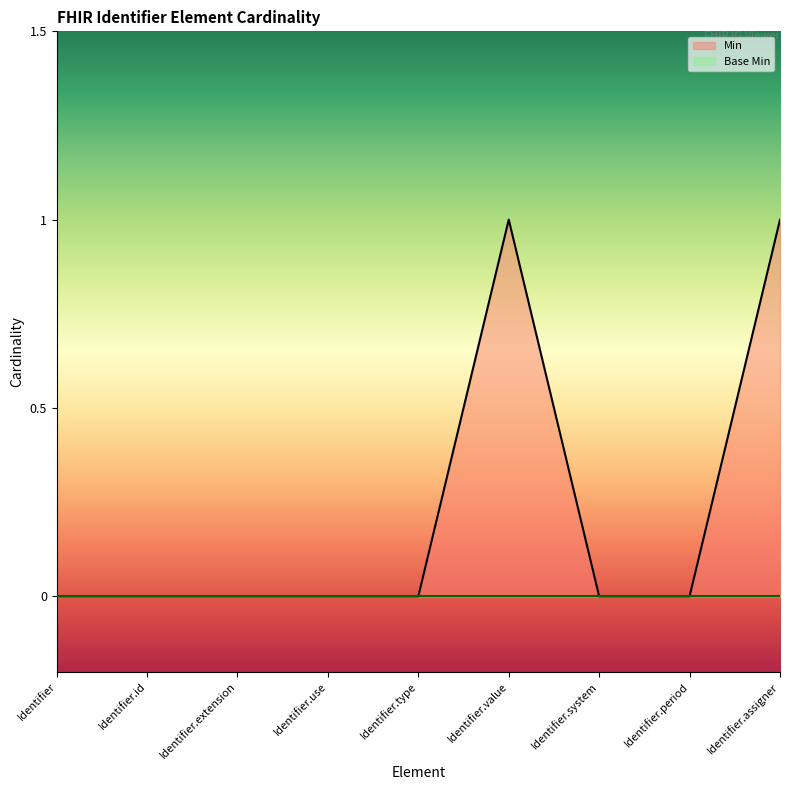

At which category does the data reach its first local peak?

Identifier.value